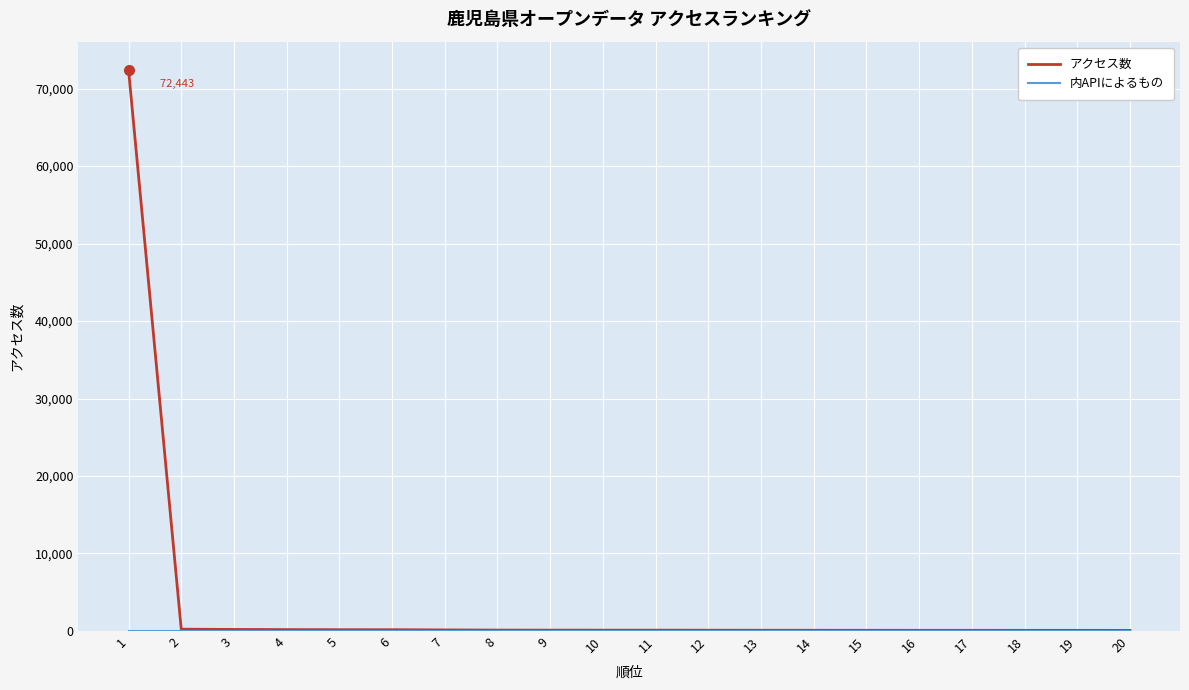

What is the greatest value displayed?

72443